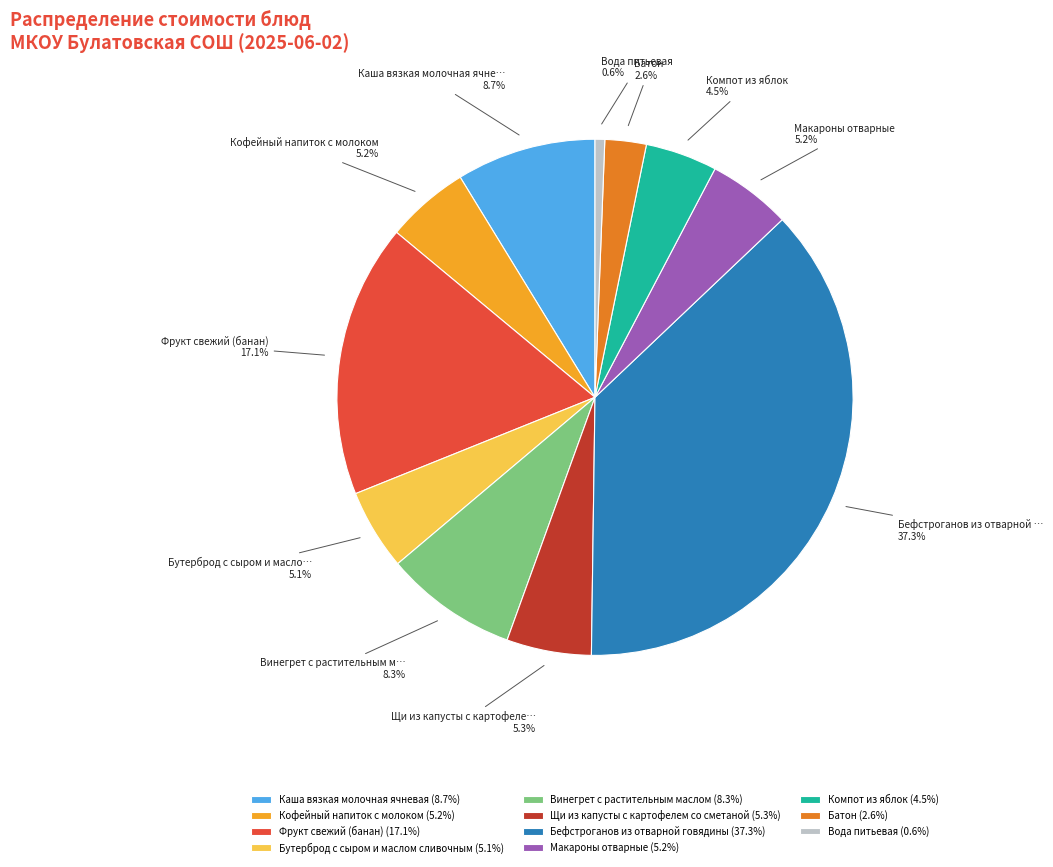

Which slice is the smallest?

Вода питьевая